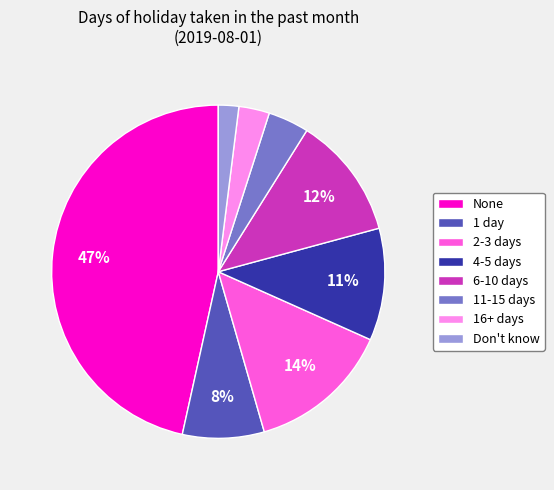

What is the largest slice in the pie chart?

None